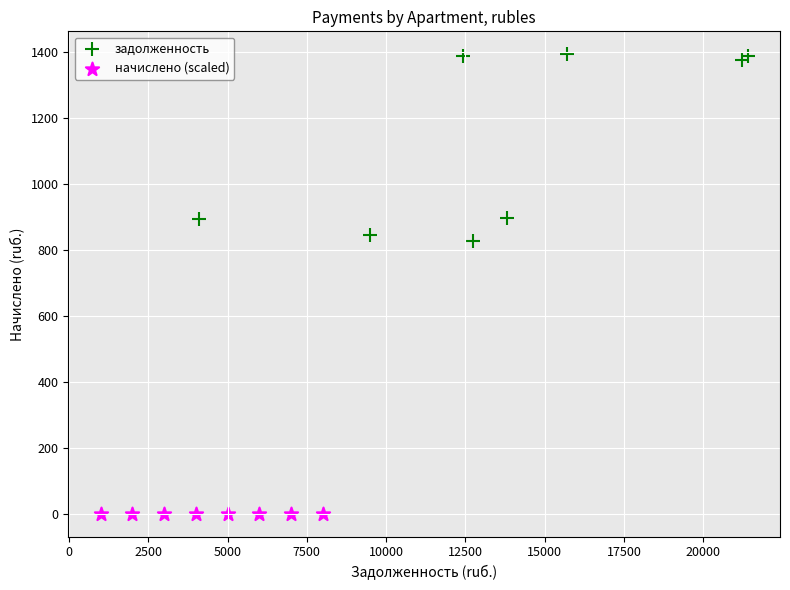

Which series reaches the minimum Y coordinate?

начислено (scaled)